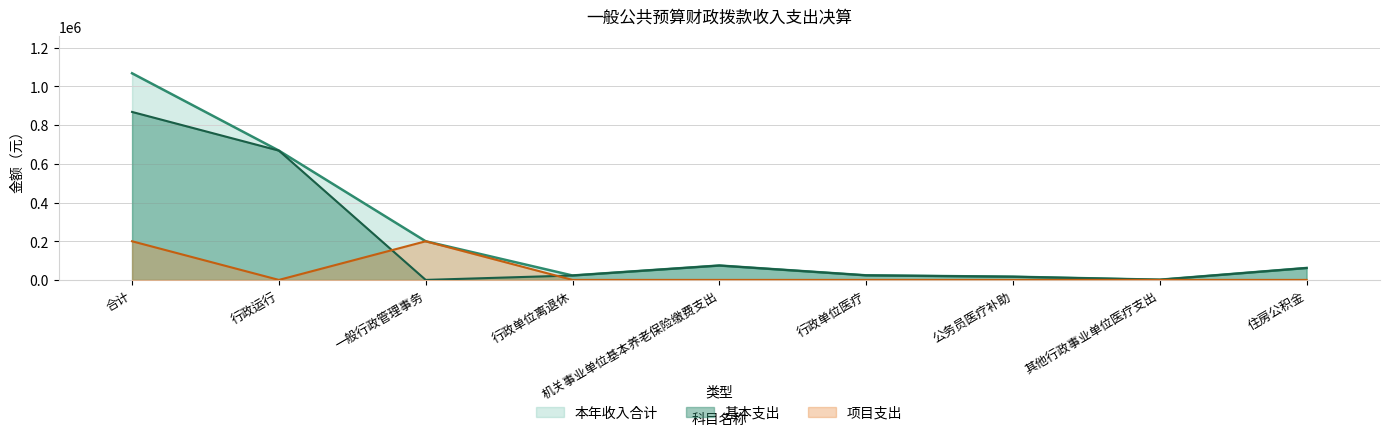

What is the difference between the second highest and minimum values in the 基本支出 series?

668484.8